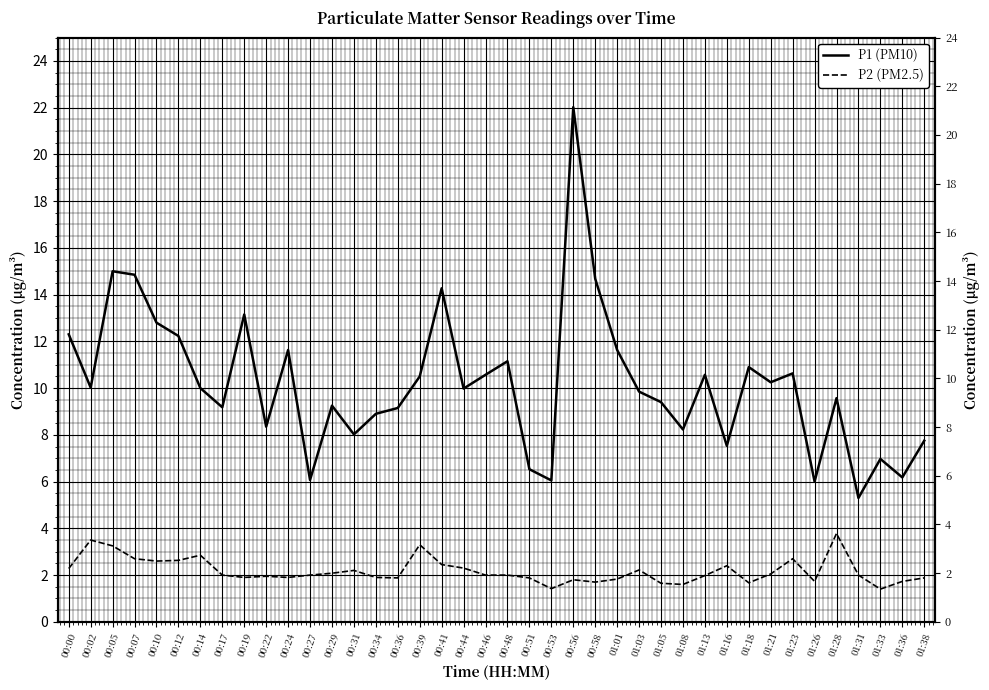

How many interior local peaks does the P2 (PM2.5) series have?

10